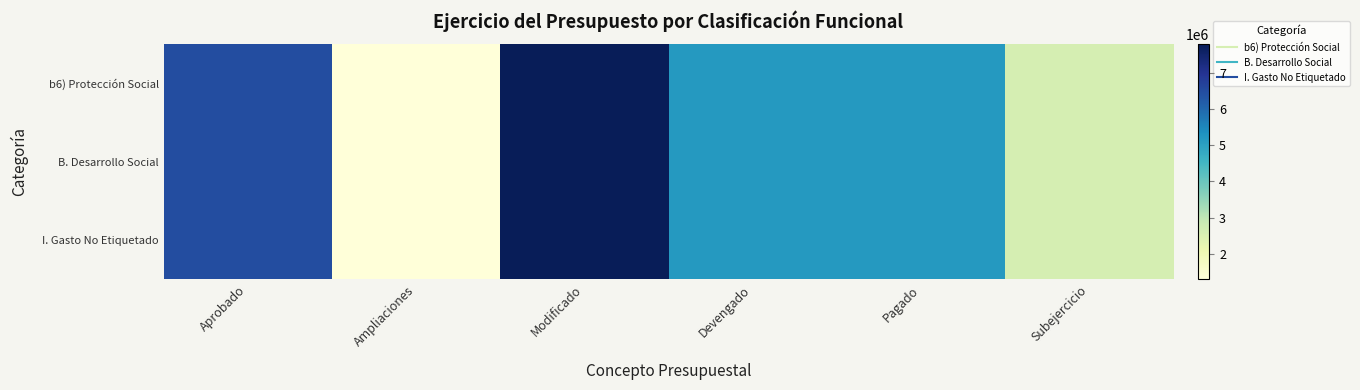

Which has a higher value, Subejercicio or Ampliaciones?

Subejercicio